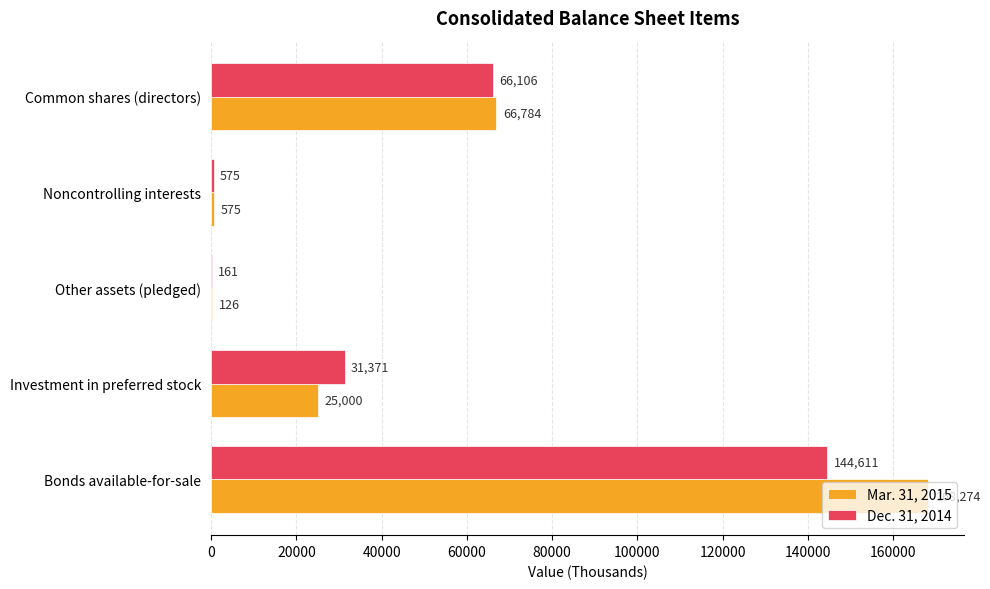

What is the highest value of the Mar. 31, 2015 series?

168274